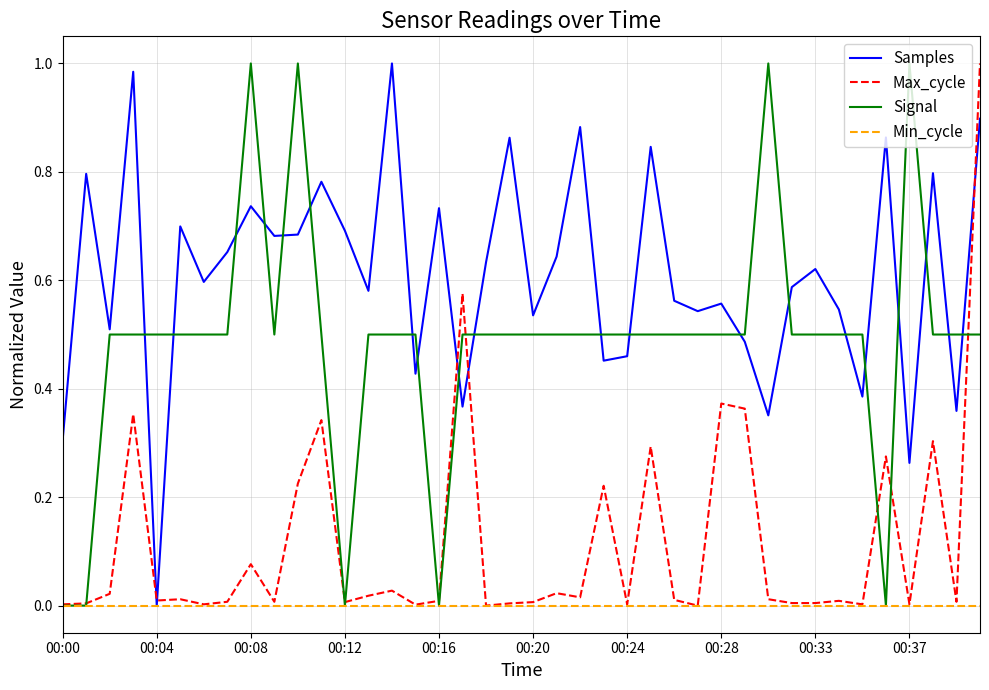

Which series has the largest total across all categories?

Samples